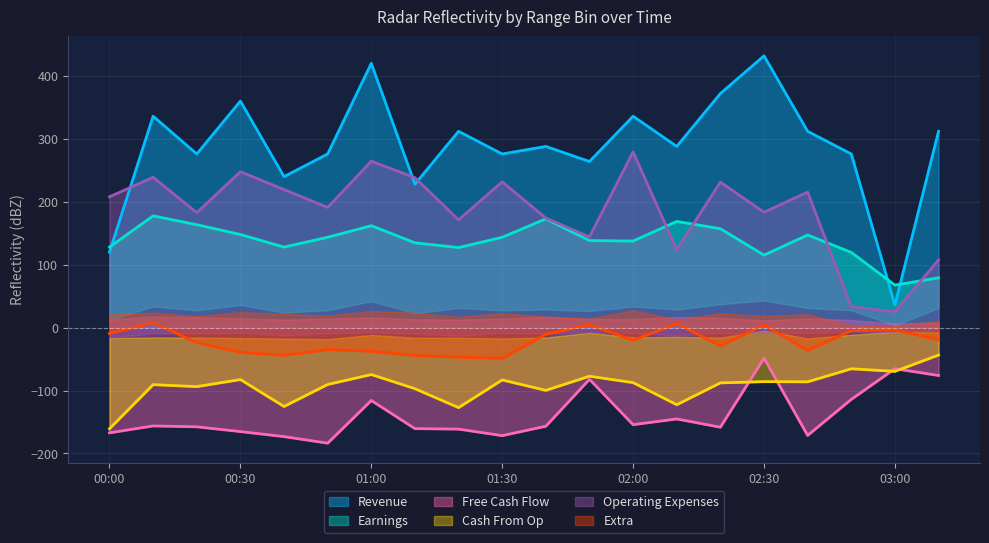

What is the maximum value for Revenue?

432